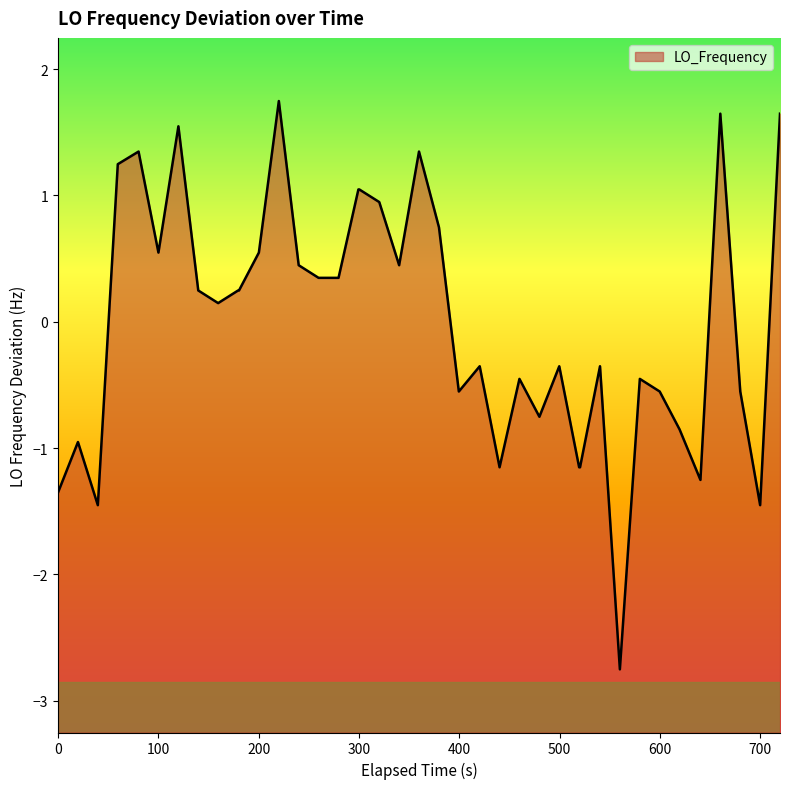

What is the difference between the maximum and minimum values?

4.5